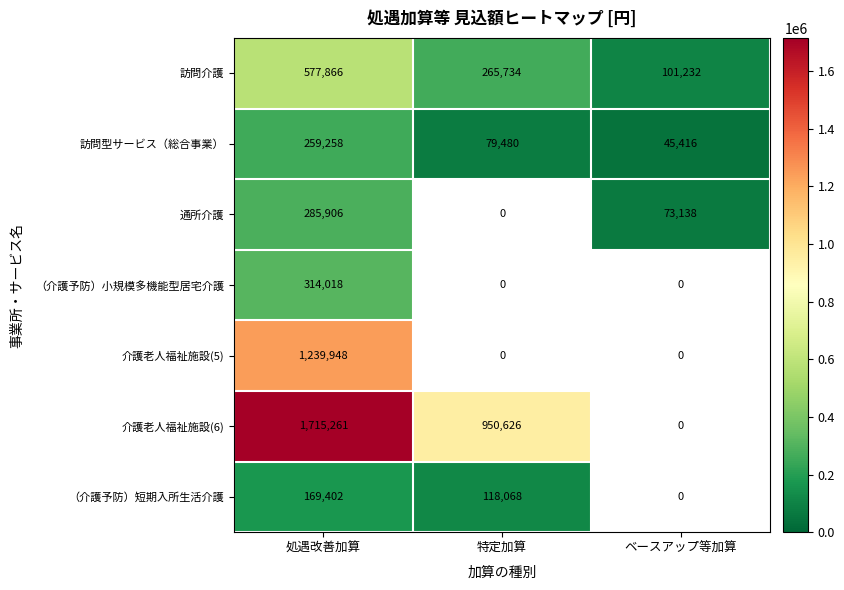

Is the value of 通所介護 at 特定加算 greater than the value of 訪問介護 at ベースアップ等加算?

No